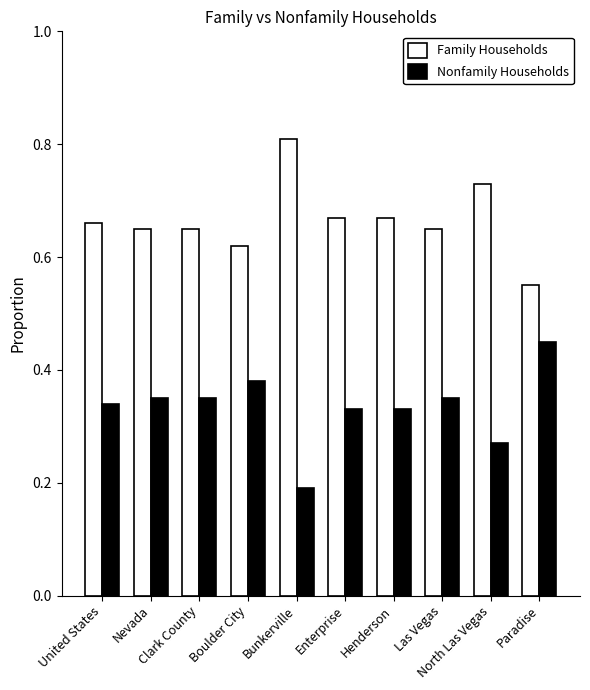

What is the total value across all series at Paradise?

1.0